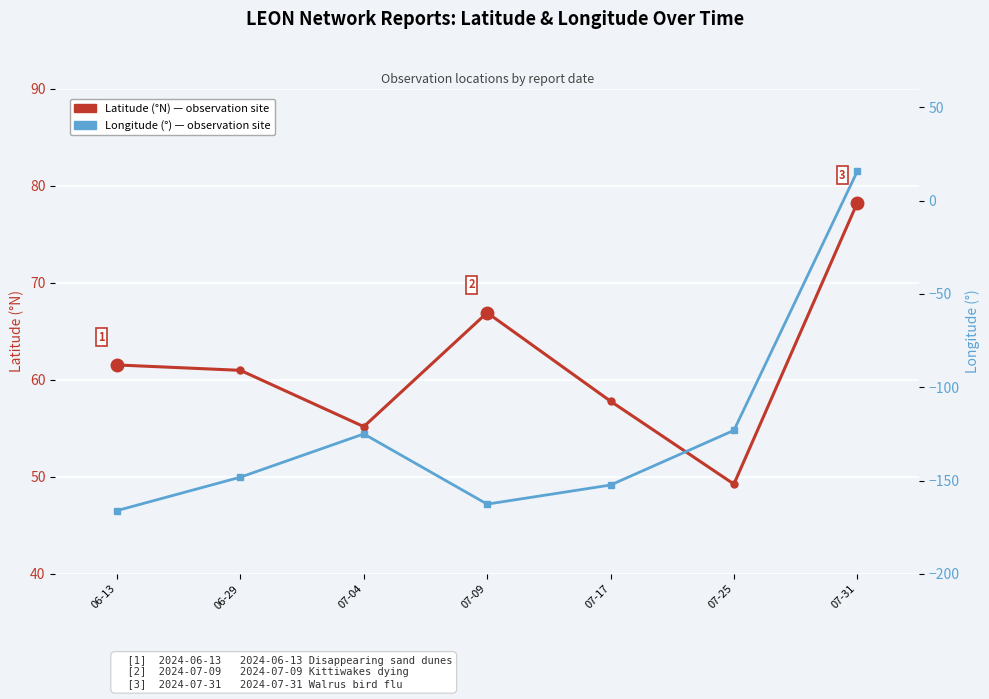

How many interior local peaks does the Latitude series have?

1